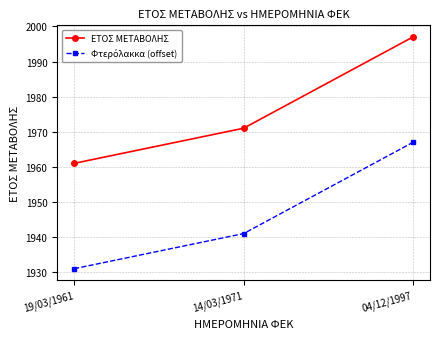

Which series has the largest total across all categories?

ΕΤΟΣ ΜΕΤΑΒΟΛΗΣ